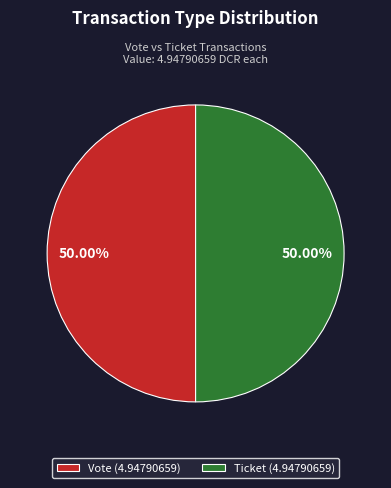

Do Vote (4.94790659) and Ticket (4.94790659) together represent more than half of the pie?

Yes